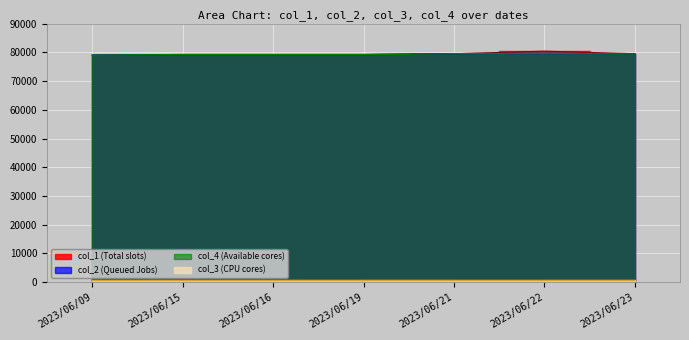

What is the value of the col_3 point at the 1st from the left?

609